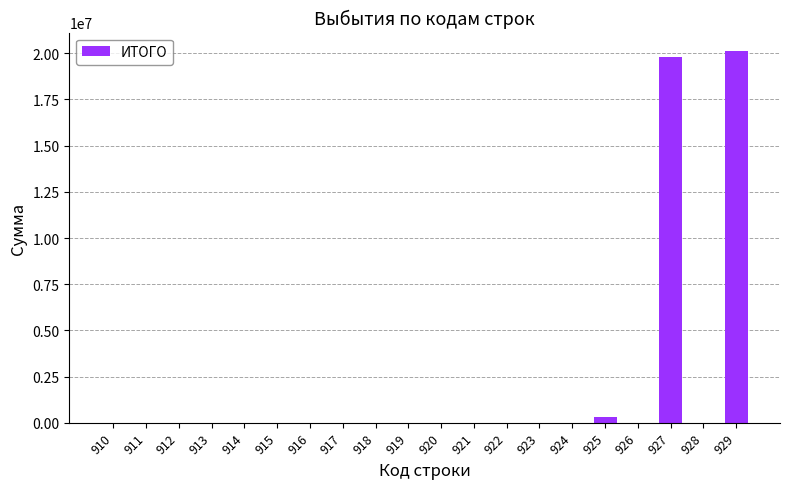

What is the sum of all values?

40228146.6